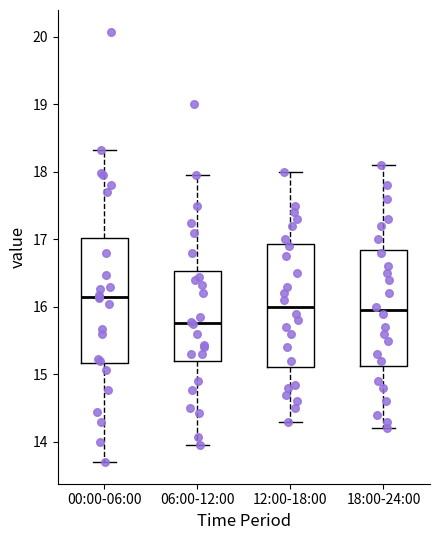

Reading left to right, transcribe this box plot: for each box, give where its median line is, the range the box spans, and where its two whiskers end, as read against the y-axis. The values are not printed on the chart, so give them approximately, as read against the axis.

00:00-06:00: median 16.1, box 15.2 to 17.0, whiskers 13.7 to 18.3
06:00-12:00: median 15.8, box 15.2 to 16.5, whiskers 14.0 to 18.0
12:00-18:00: median 16.0, box 15.1 to 16.9, whiskers 14.3 to 18.0
18:00-24:00: median 16.0, box 15.1 to 16.9, whiskers 14.2 to 18.1